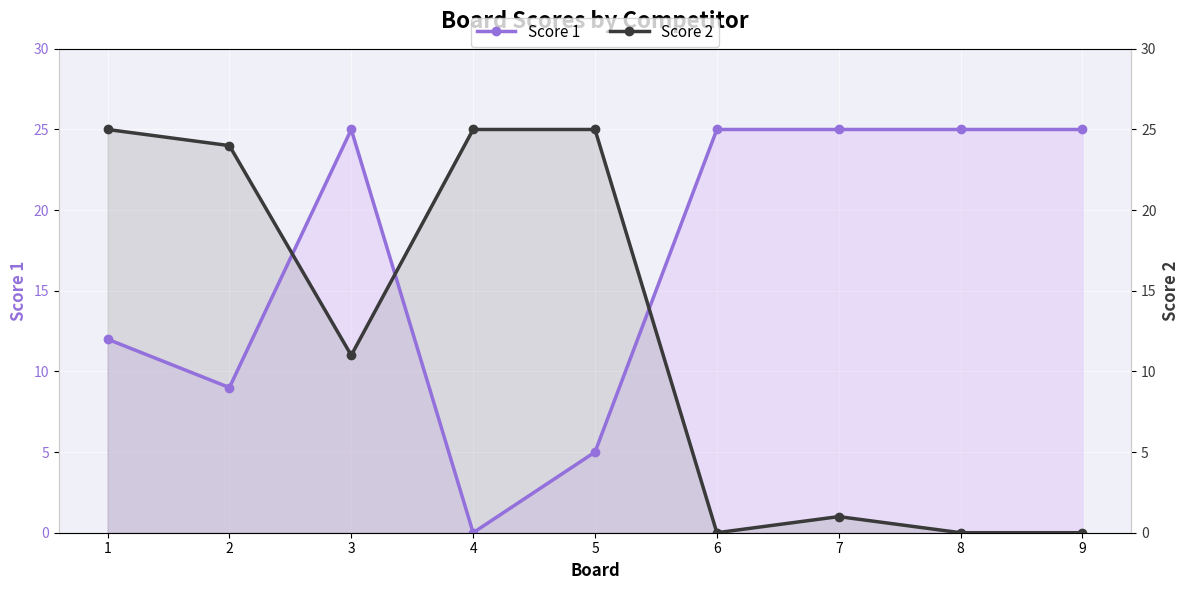

What is the difference between the second highest and minimum values in the Score 2 series?

25